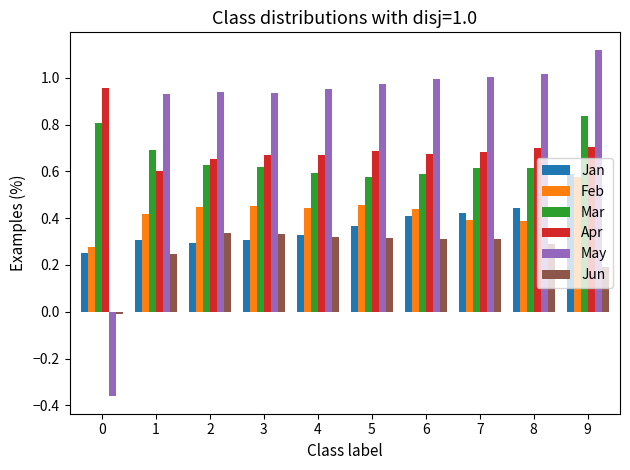

How many data points in May are above 0?

9